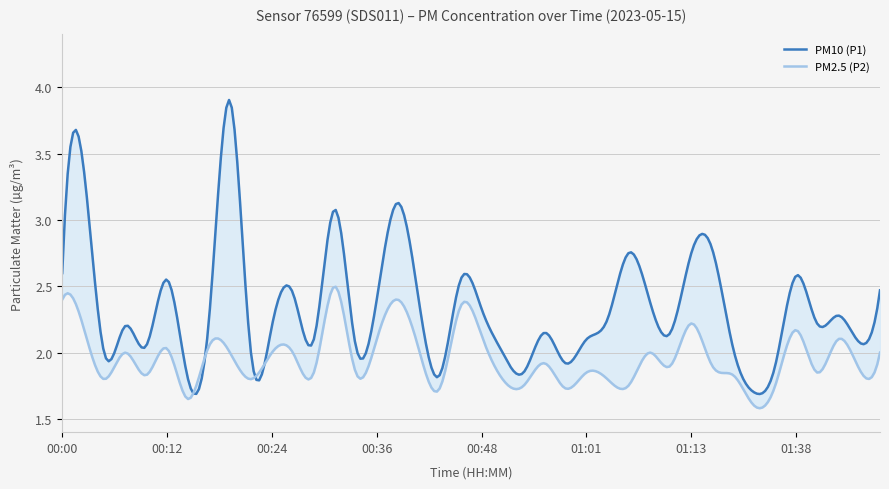

True or false: PM10 (P1) and PM2.5 (P2) intersect in this chart.

False